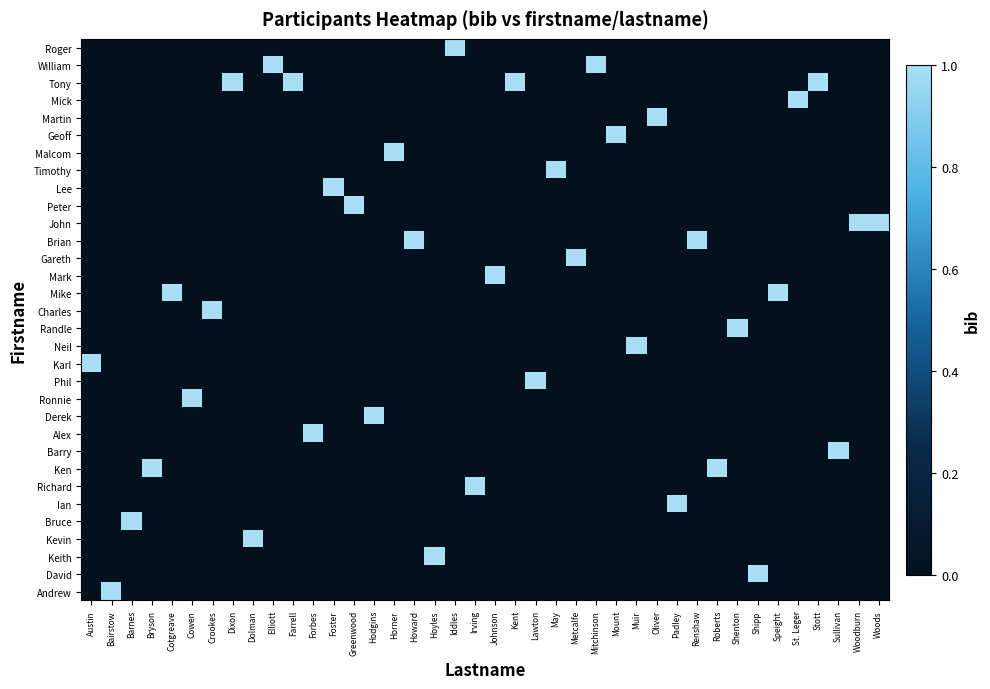

Count the number of data series in this chart.

32